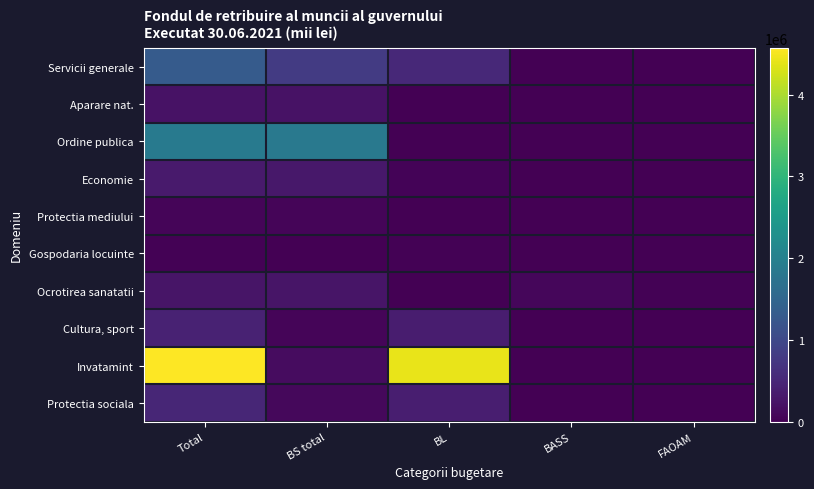

Which series has the largest total across all categories?

Invatamint